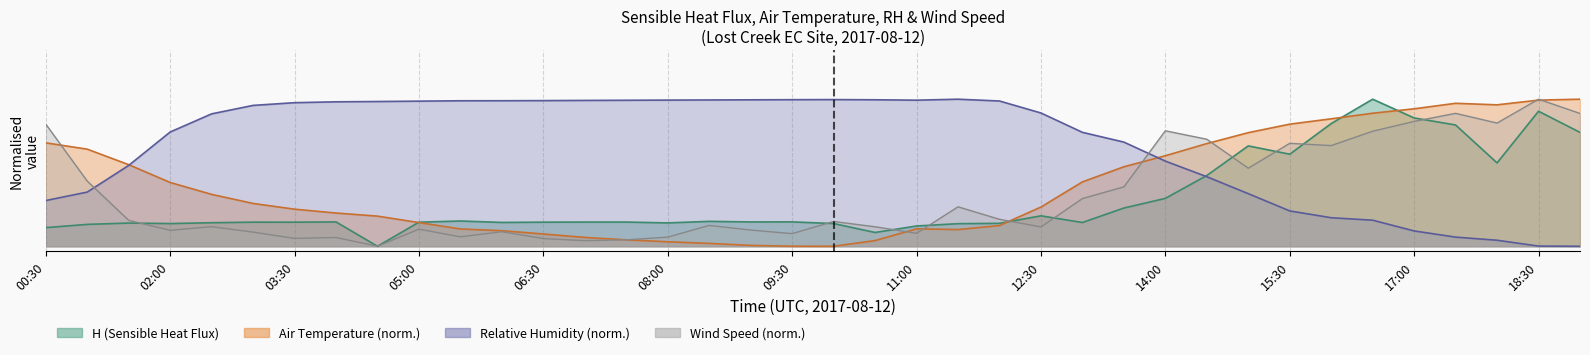

True or false: air_temperature has a value of 195.1 at 37.

False